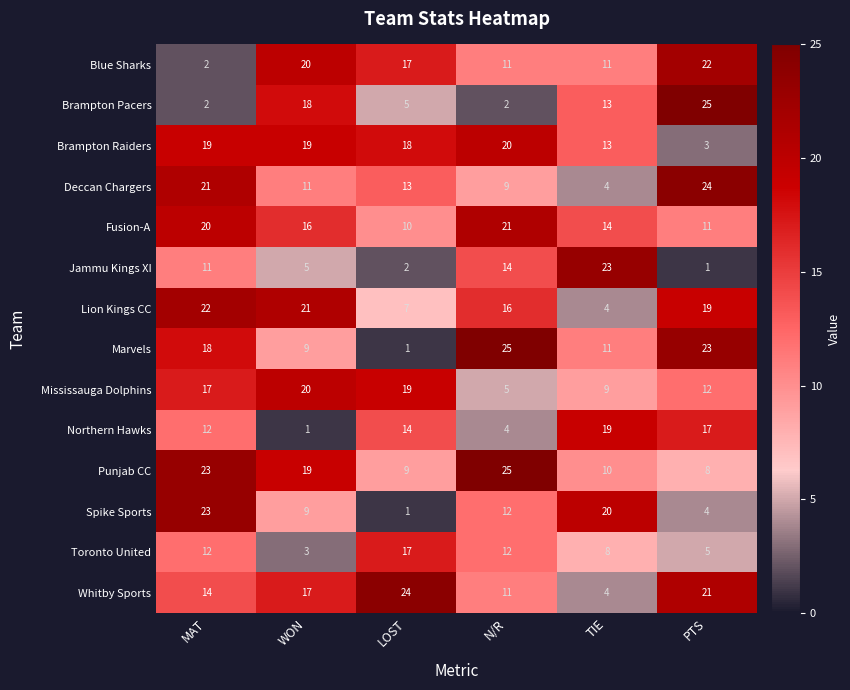

Which series has the largest range (max minus min)?

Marvels